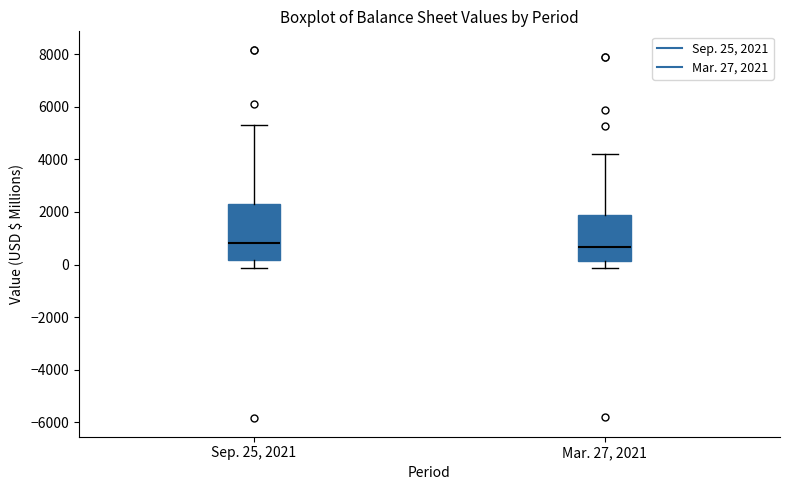

Reading left to right, transcribe this box plot: for each box, give where its median line is, the range the box spans, and where its two whiskers end, as read against the y-axis. The values are not printed on the chart, so give them approximately, as read against the axis.

Sep. 25, 2021: median 800, box 200 to 2200, whiskers -200 to 5400
Mar. 27, 2021: median 600, box 200 to 1800, whiskers -200 to 4200